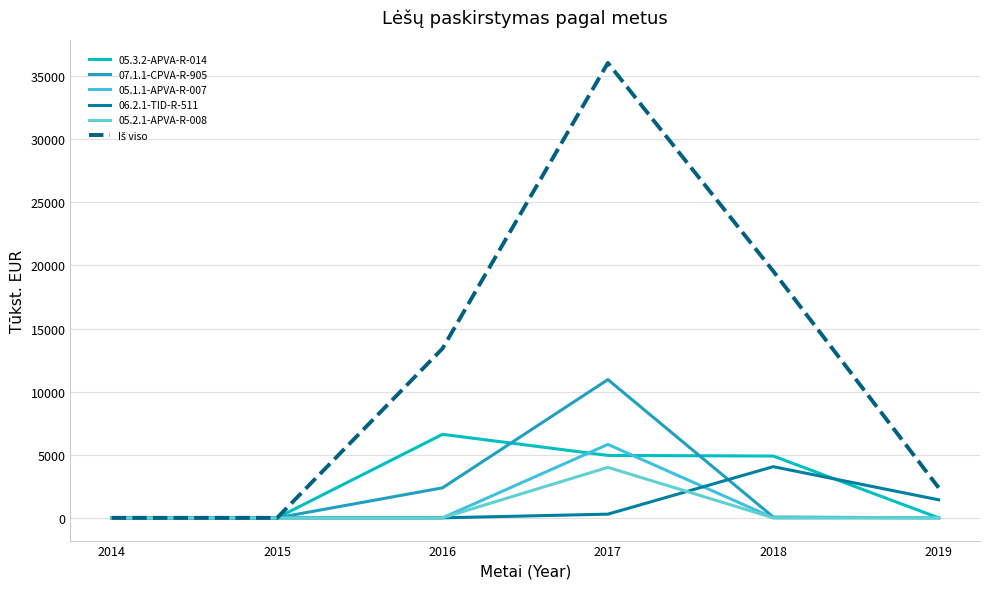

True or false: Iš viso and 05.3.2-APVA-R-014 intersect in this chart.

False